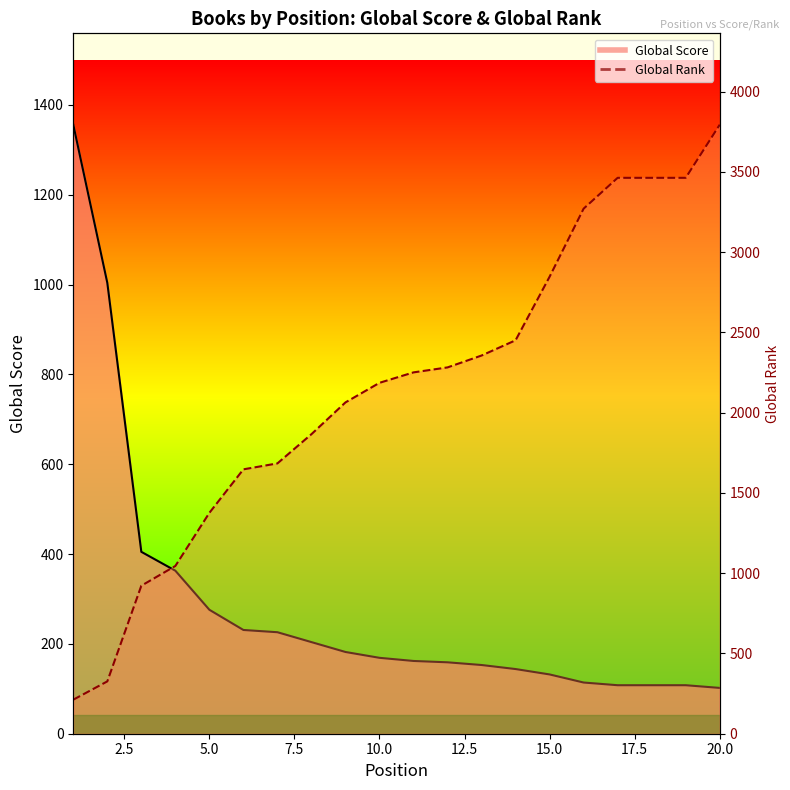

Is it true that Global Rank equals 1155 at 17?

False